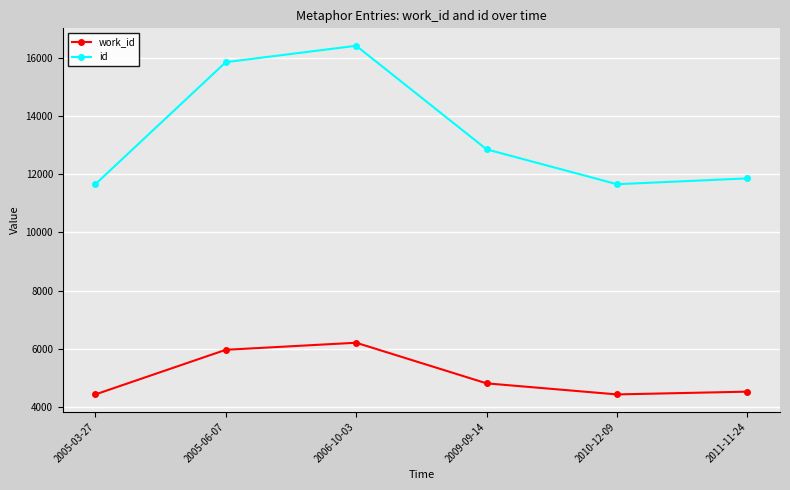

At which label does id reach its peak?

2006-10-03